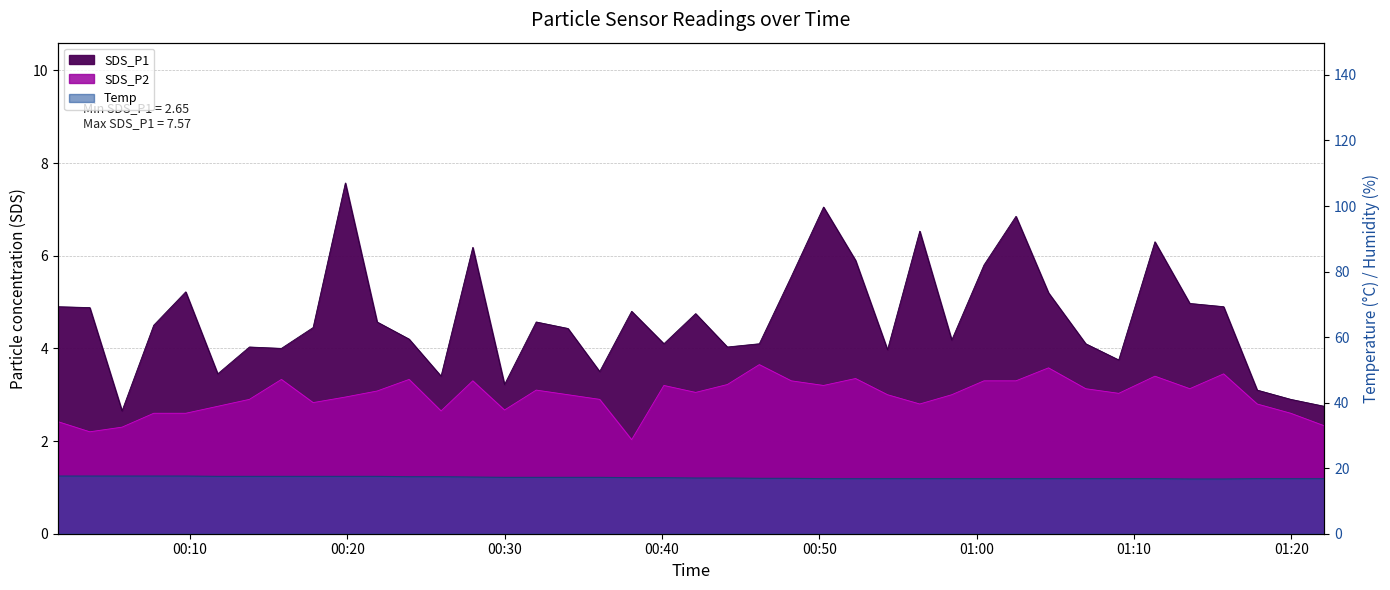

At which label does SDS_P2 reach its minimum?

2023/06/09 00:38:04